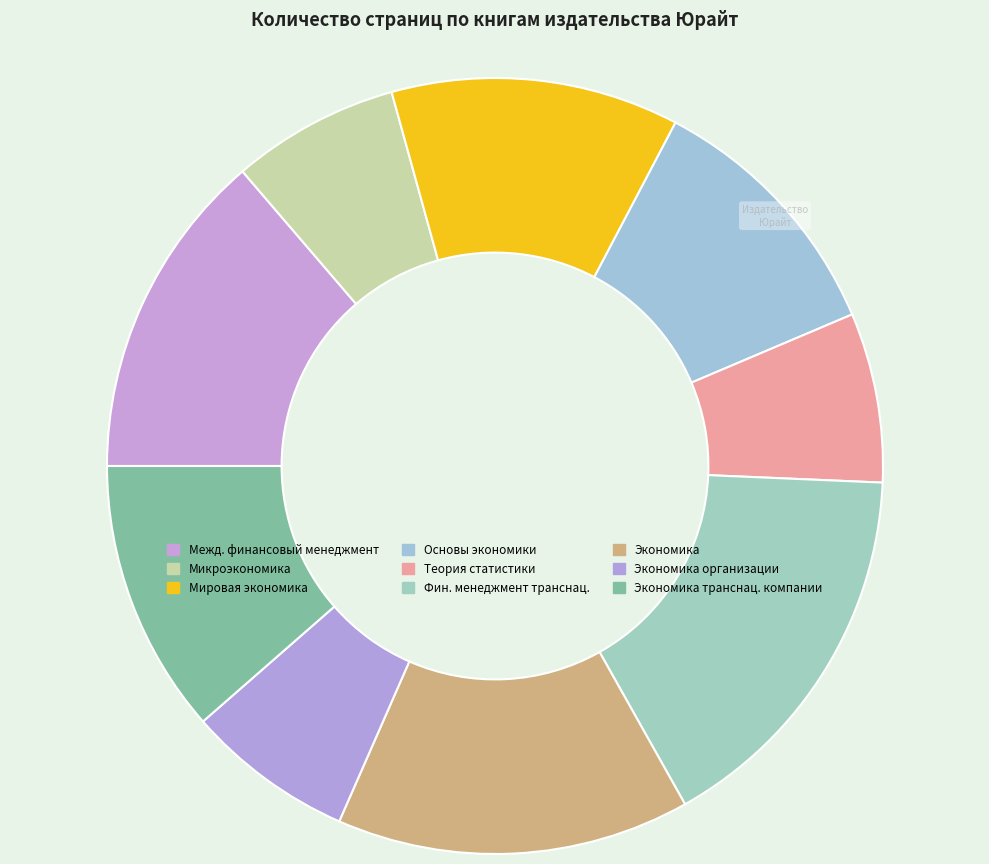

How many slices are in this pie chart?

9